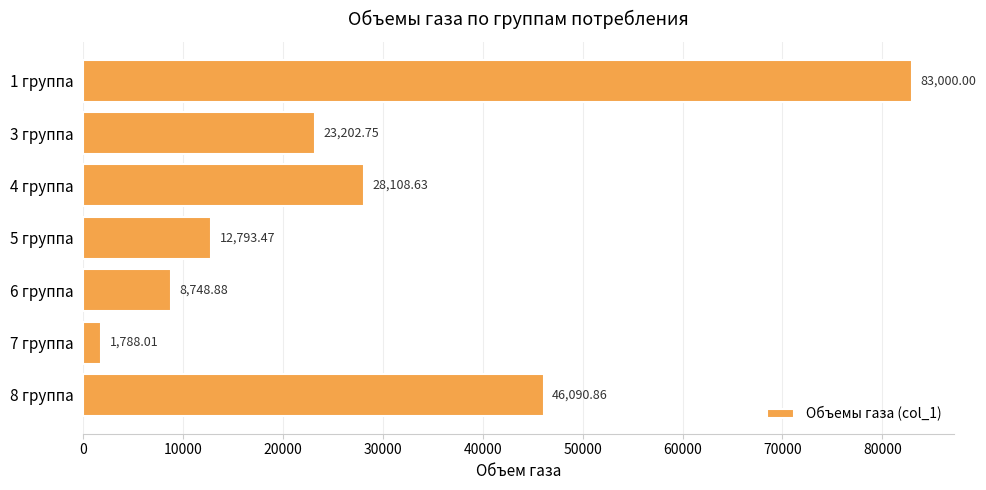

List the labels in order of value, smallest first.

7 группа, 6 группа, 5 группа, 3 группа, 4 группа, 8 группа, 1 группа